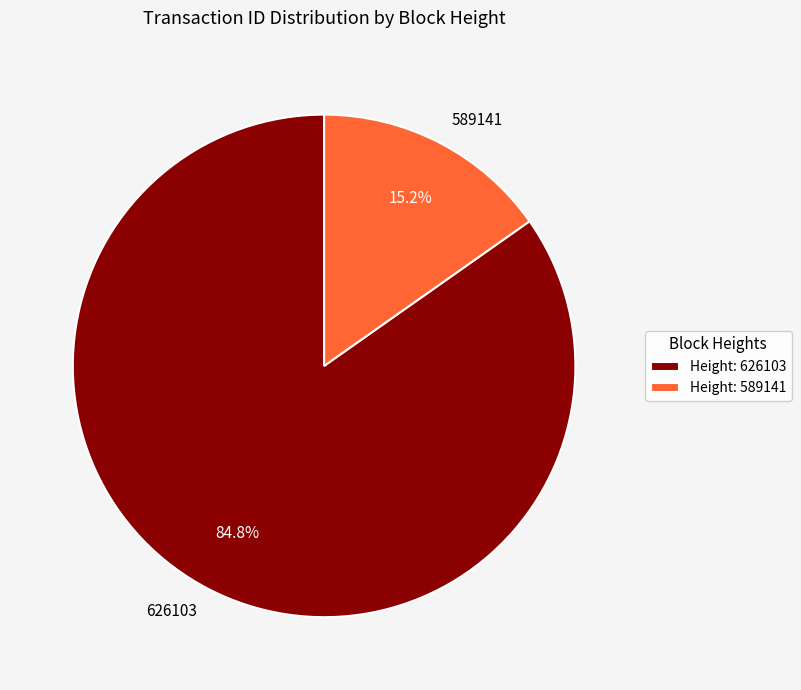

To the nearest percent, what portion does 626103 represent?

85%